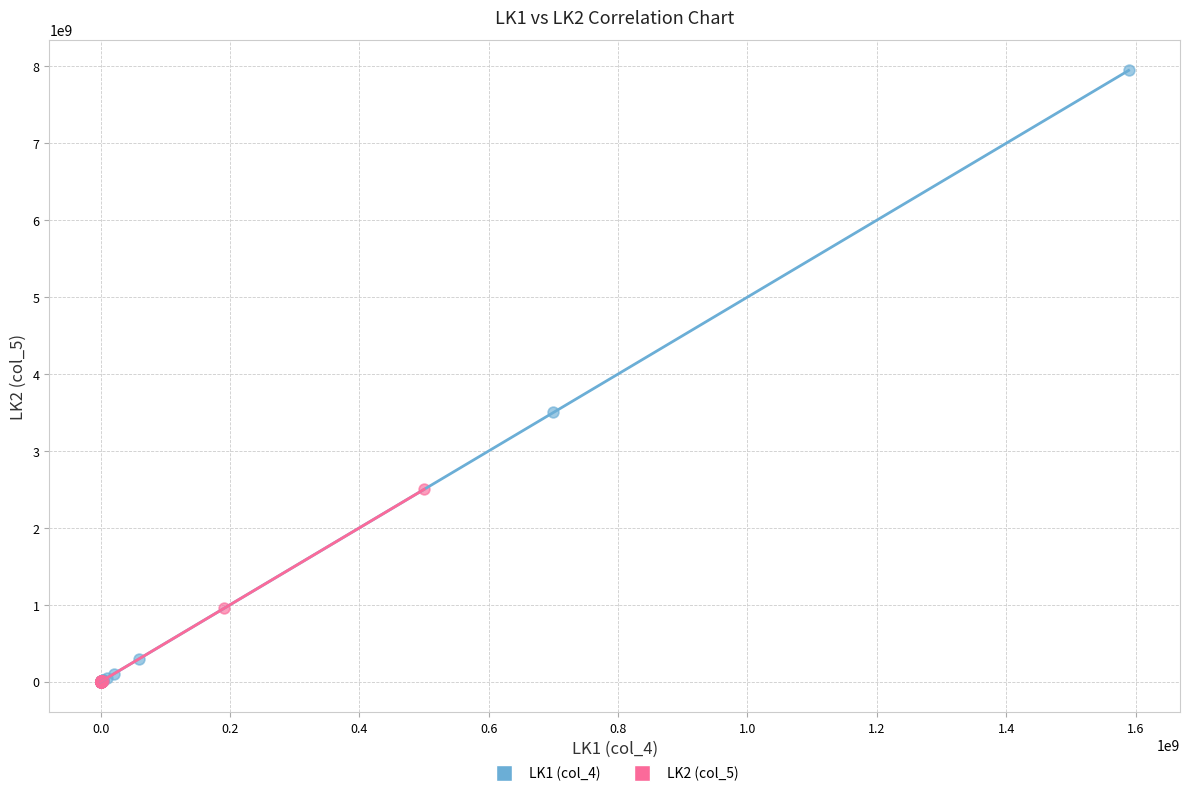

What are all the series names shown in the legend?

LK1 (col_4), LK2 (col_5)